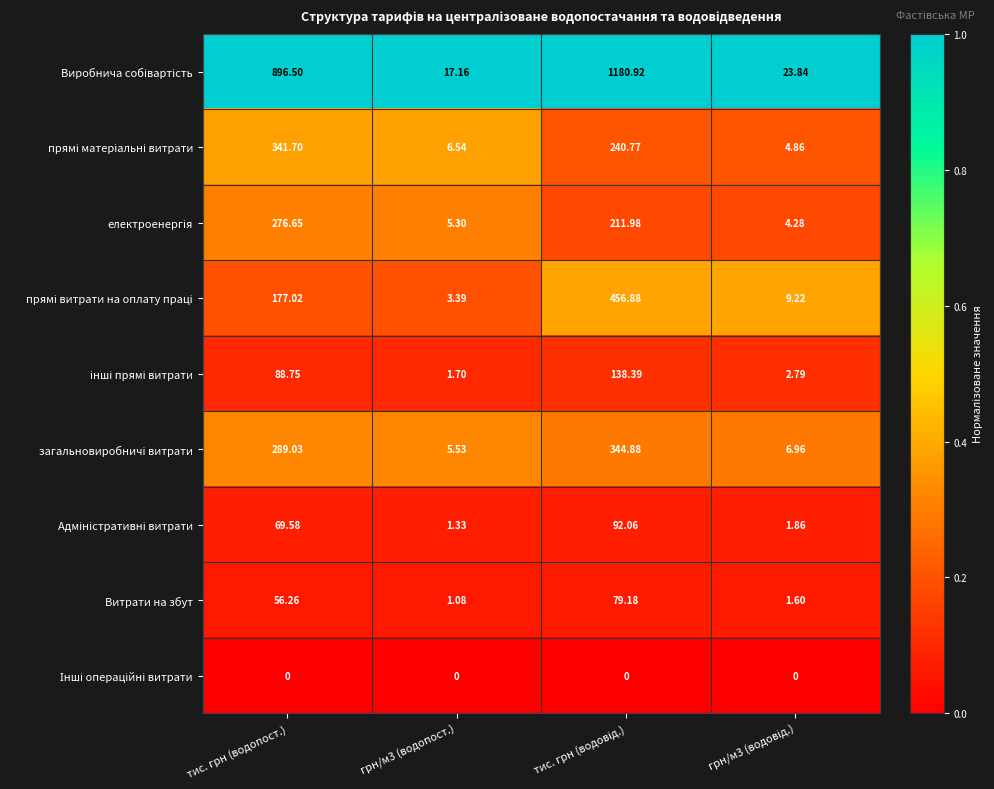

How many data points does each series have?

4